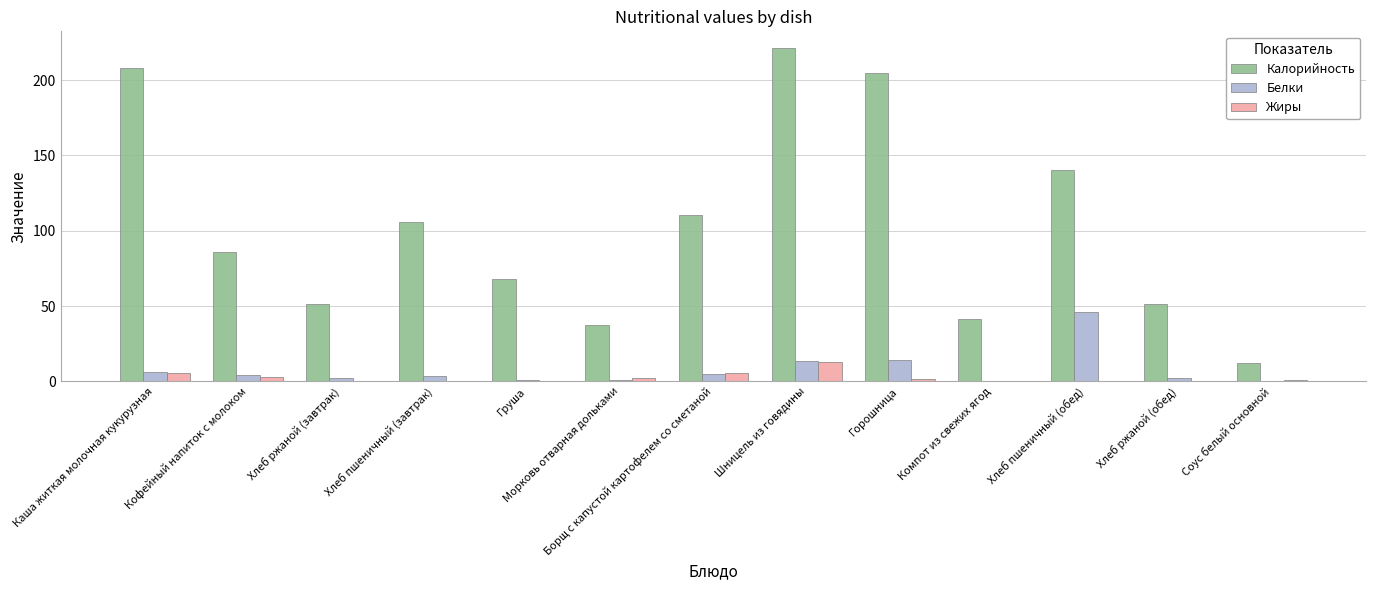

At which label does Жиры reach its peak?

Шницель из говядины